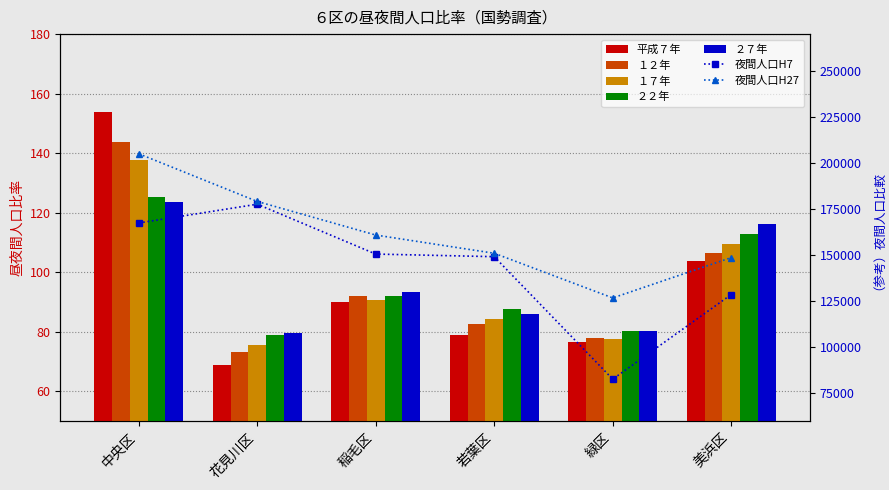

What is the label of the 5th bar from the right?

花見川区